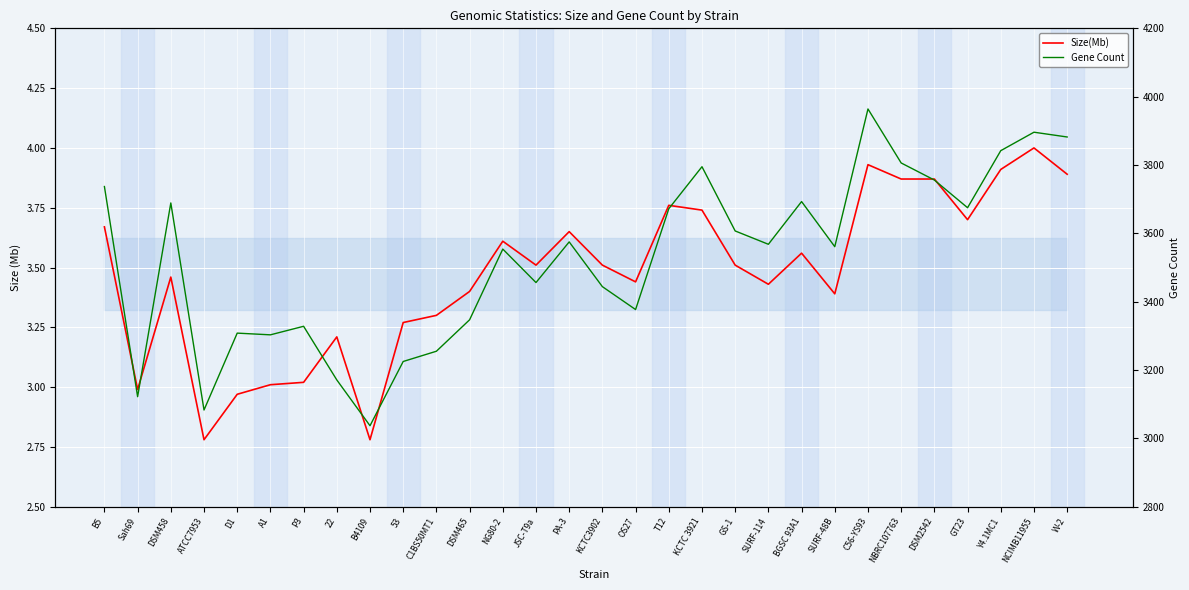

Reading left to right, list all the values displayed in this chart.

Size(Mb): 3.7	3.0	3.5	2.8	3.0	3.0	3.0	3.2	2.8	3.3	3.3	3.4	3.6	3.5	3.6	3.5	3.4	3.8	3.7	3.5	3.4	3.6	3.4	3.9	3.9	3.9	3.7	3.9	4.0	3.9
Gene: 3737.0	3122.0	3689.0	3083.0	3308.0	3303.0	3328.0	3171.0	3037.0	3225.0	3255.0	3347.0	3554.0	3456.0	3575.0	3444.0	3377.0	3672.0	3795.0	3607.0	3568.0	3693.0	3561.0	3964.0	3806.0	3756.0	3675.0	3842.0	3896.0	3882.0